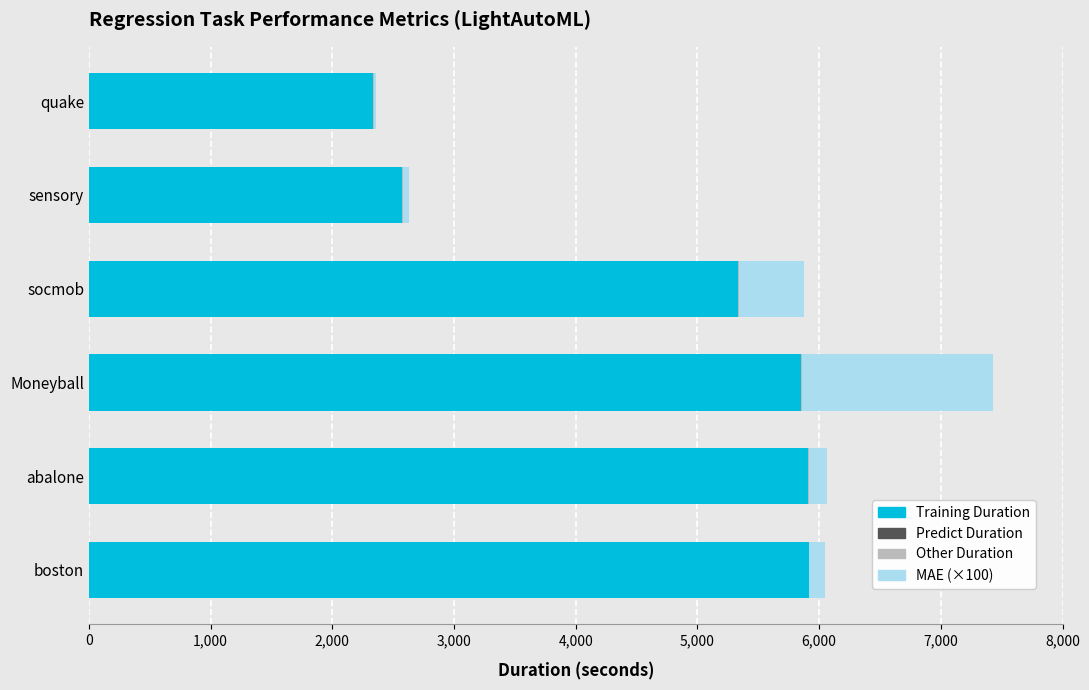

What is the maximum value for MAE (×100)?

1566.1